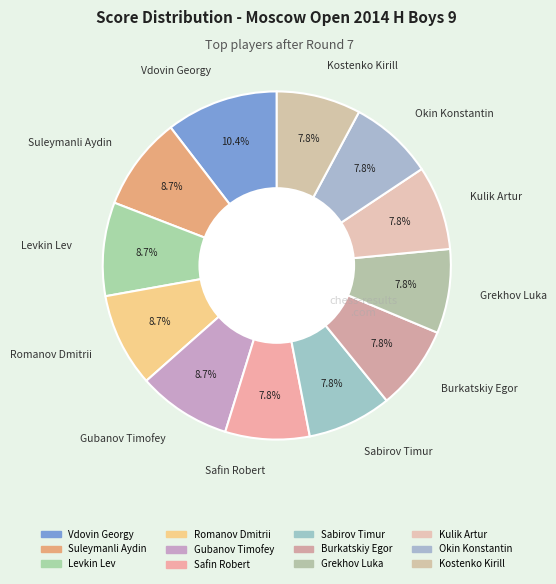

Is there any slice that represents more than half of the pie?

No